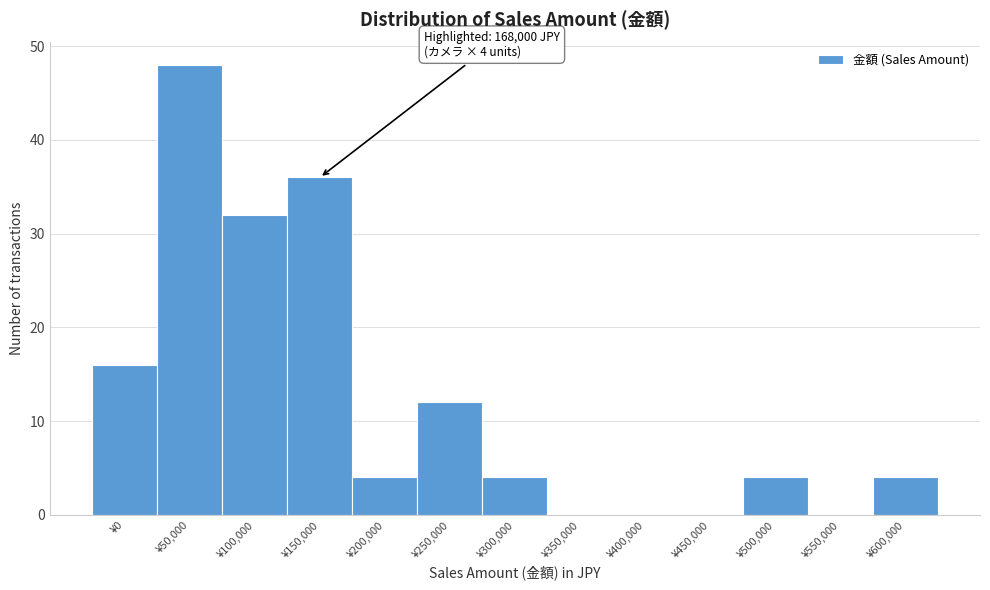

Reading left to right, list all the values displayed in this chart.

¥0=16	¥50,000=48	¥100,000=32	¥150,000=36	¥200,000=4	¥250,000=12	¥300,000=4	¥350,000=0	¥400,000=0	¥450,000=0	¥500,000=4	¥550,000=0	¥600,000=4